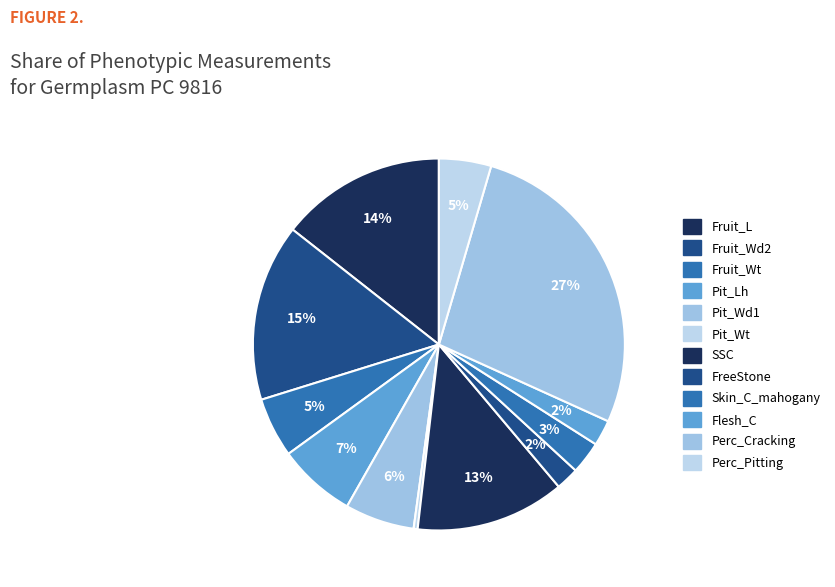

Between Fruit_L and Perc_Pitting, which is larger?

Fruit_L